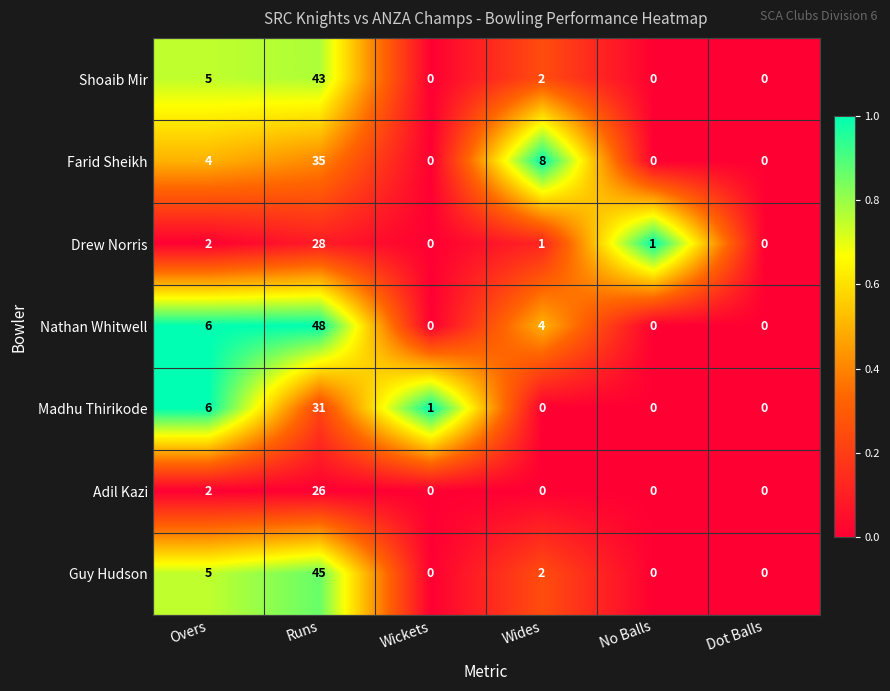

Is it true that Adil Kazi equals 0 at Wickets?

True